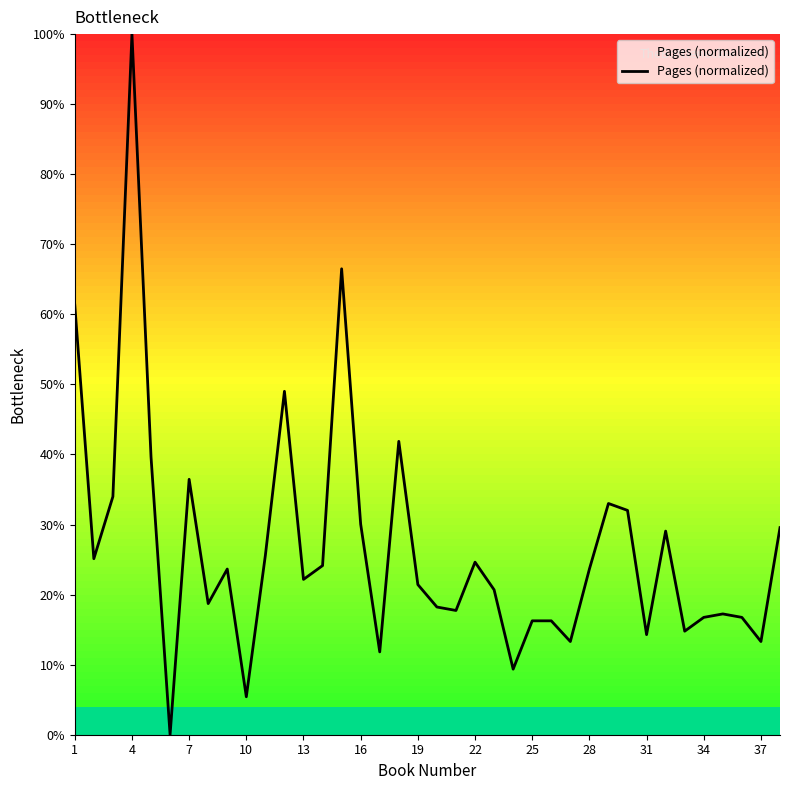

Does the chart display data point markers on the line(s)?

No